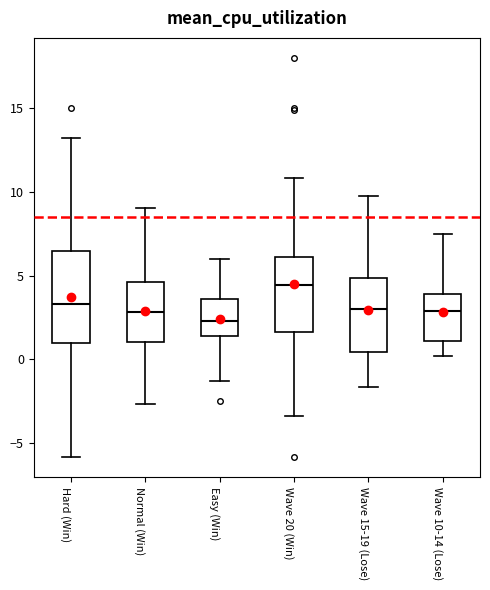

Reading left to right, transcribe this box plot: for each box, give where its median line is, the range the box spans, and where its two whiskers end, as read against the y-axis. The values are not printed on the chart, so give them approximately, as read against the axis.

Hard (Win): median 3.5, box 1.0 to 6.5, whiskers -6.0 to 13.0
Normal (Win): median 3.0, box 1.0 to 4.5, whiskers -2.5 to 9.0
Easy (Win): median 2.5, box 1.5 to 3.5, whiskers -1.5 to 6.0
Wave 20 (Win): median 4.5, box 1.5 to 6.0, whiskers -3.5 to 11.0
Wave 15-19 (Lose): median 3.0, box 0.5 to 5.0, whiskers -1.5 to 10.0
Wave 10-14 (Lose): median 3.0, box 1.0 to 4.0, whiskers 0.0 to 7.5